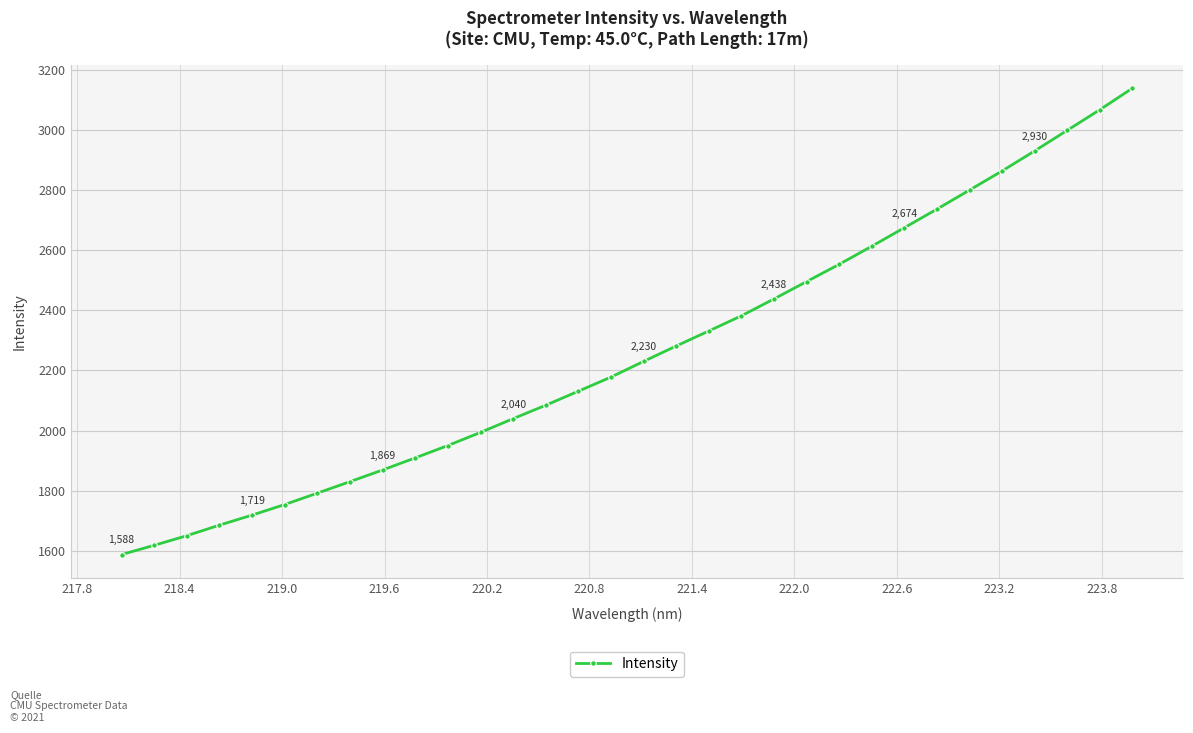

What is the average value?

2260.1